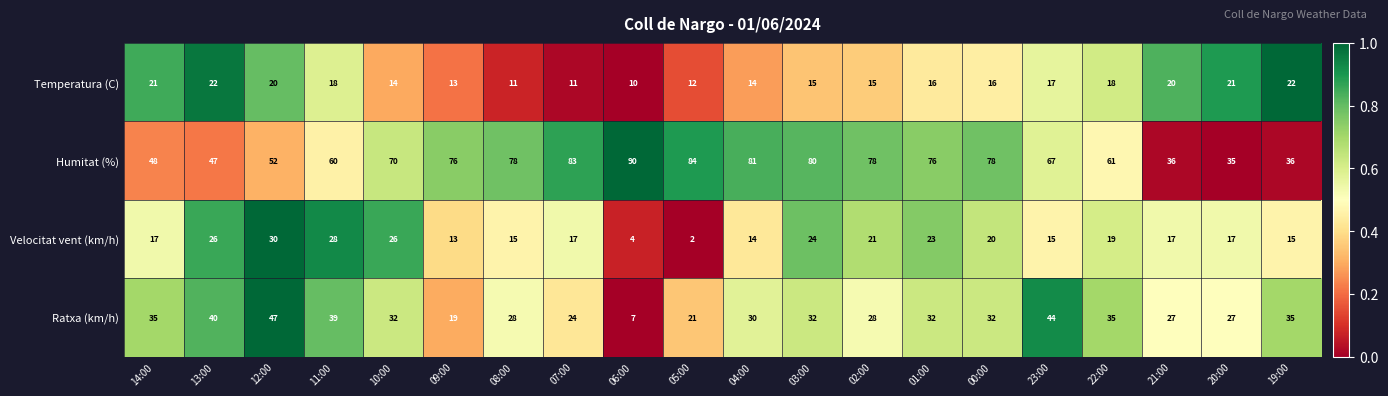

Rank the series at 22:00 from highest to lowest value.

Humitat (%), Ratxa (km/h), Velocitat vent (km/h), Temperatura (C)